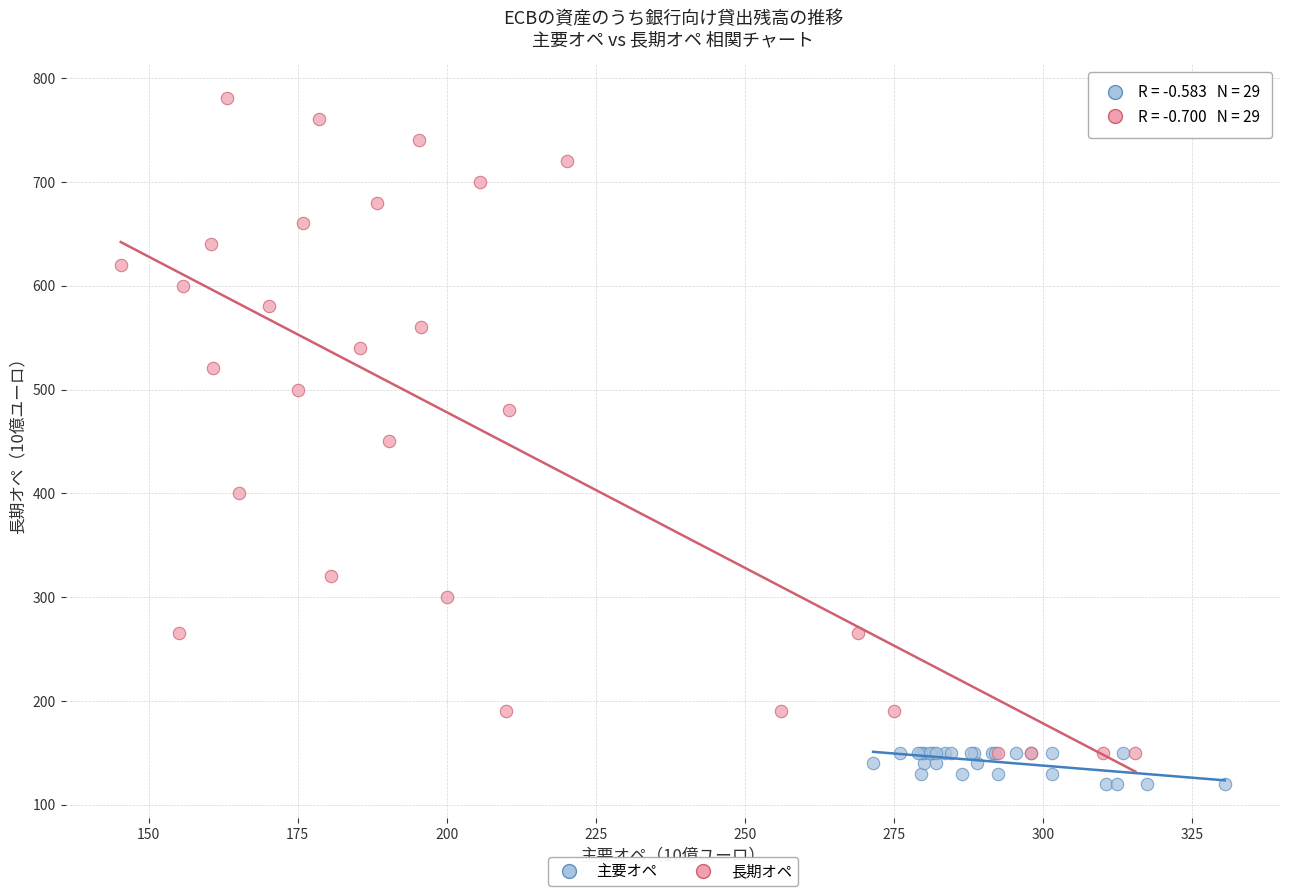

Which series contains the highest Y value?

長期オペ